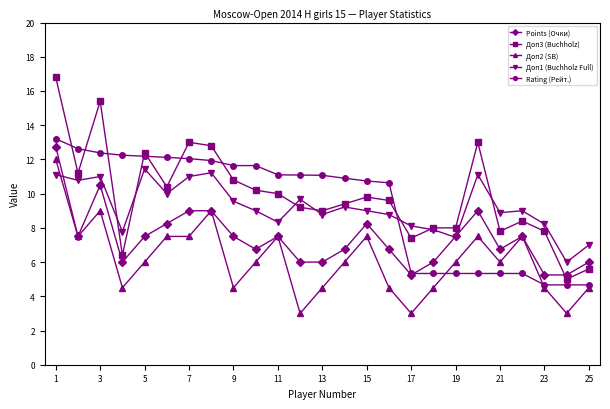

Which series has the widest spread of values?

Доп3 (Buchholz)